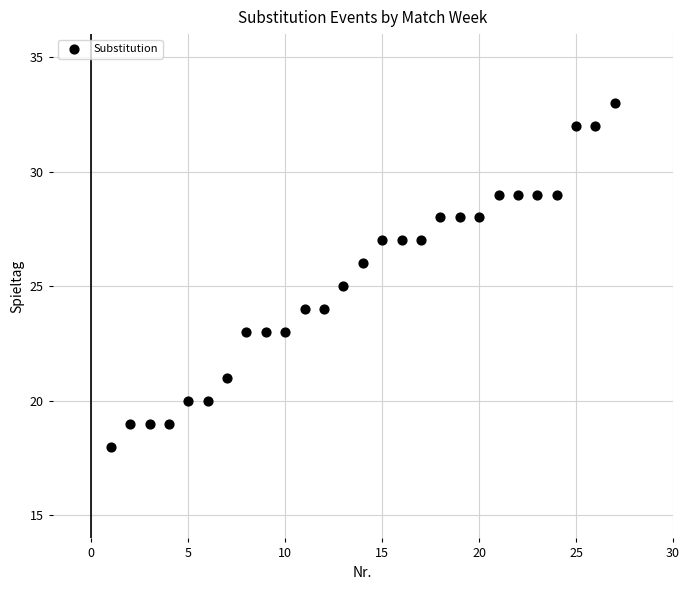

What is the range of Y values (max minus min)?

15